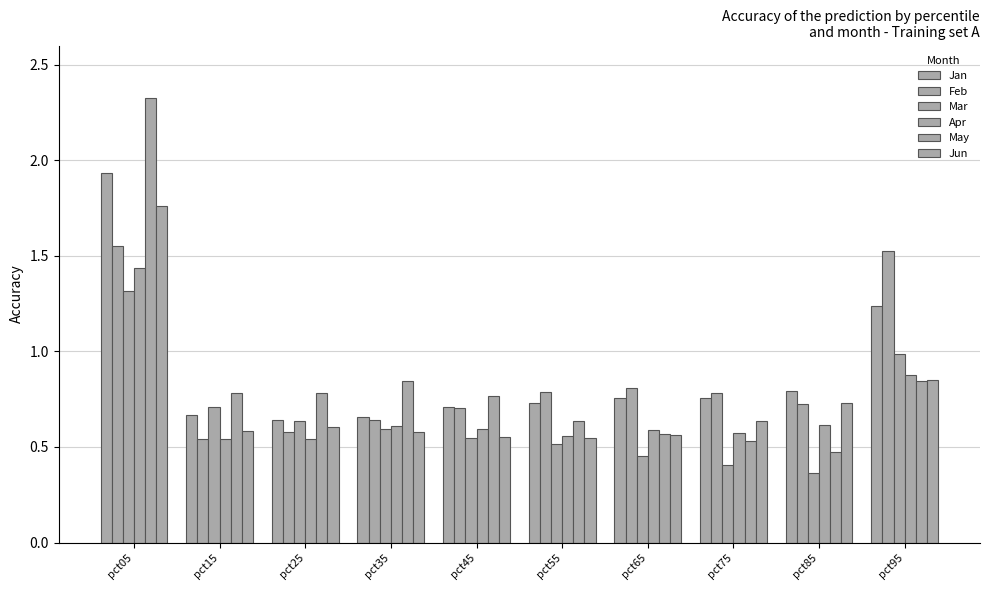

How many distinct data groups are displayed?

6